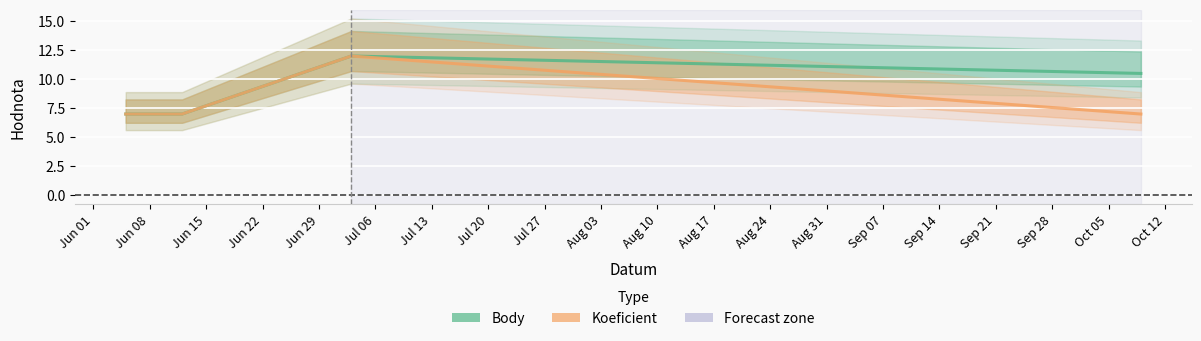

Count the Koeficient values in the range 7 to 12.

4